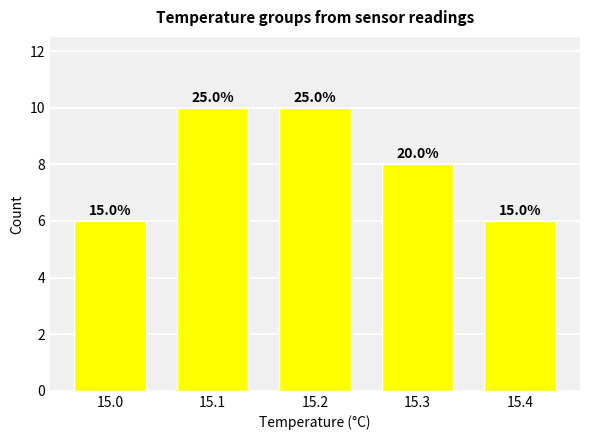

Between 15.0 and 15.4, which is larger?

15.0